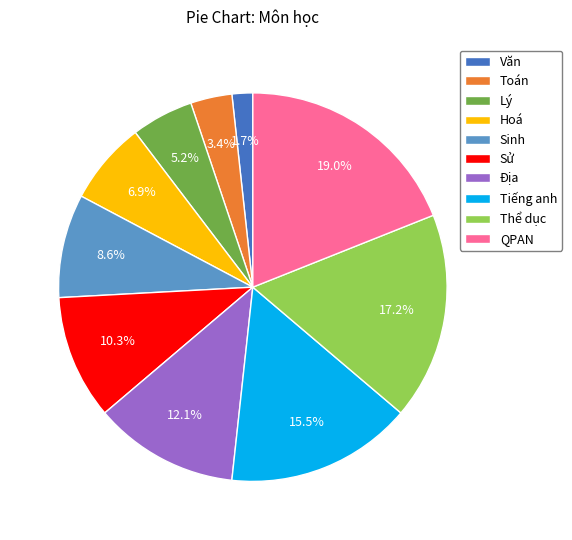

What percentage is NOT represented by QPAN?

81.0%